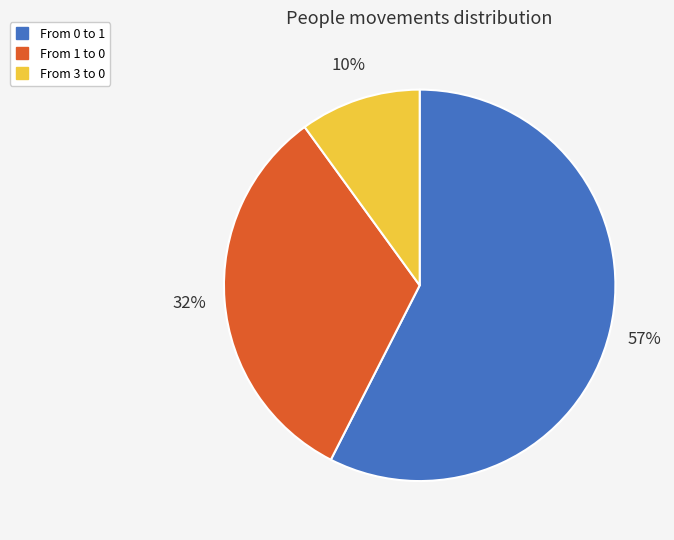

Is the sum of From 3 to 0 and From 0 to 1 greater than half?

Yes